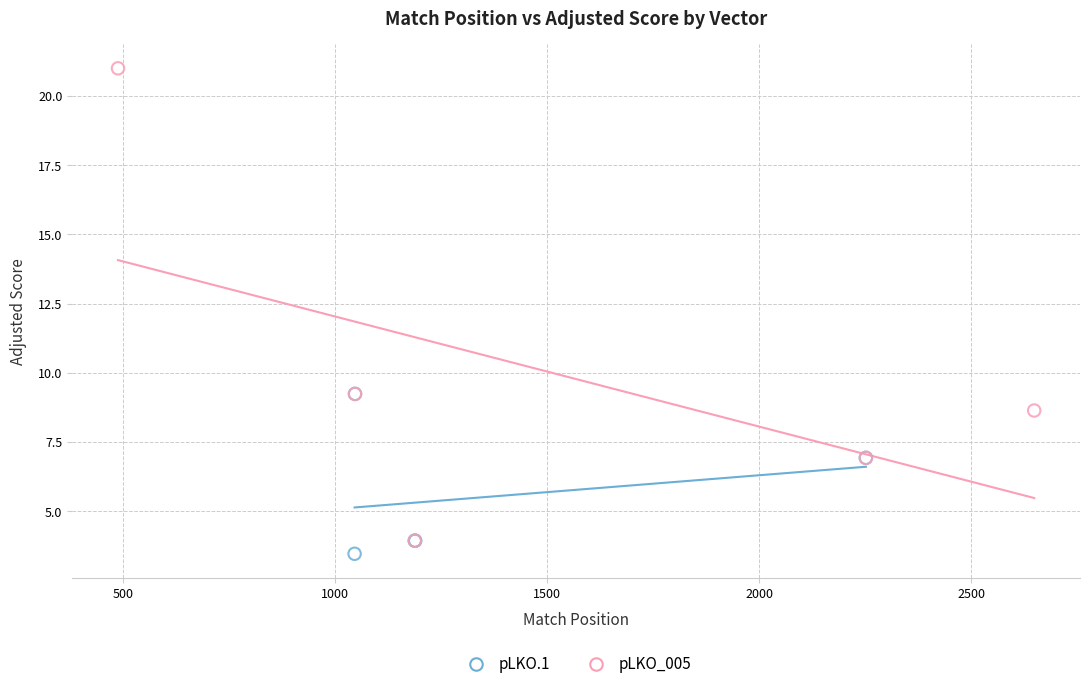

Which series reaches the maximum Y coordinate?

pLKO_005